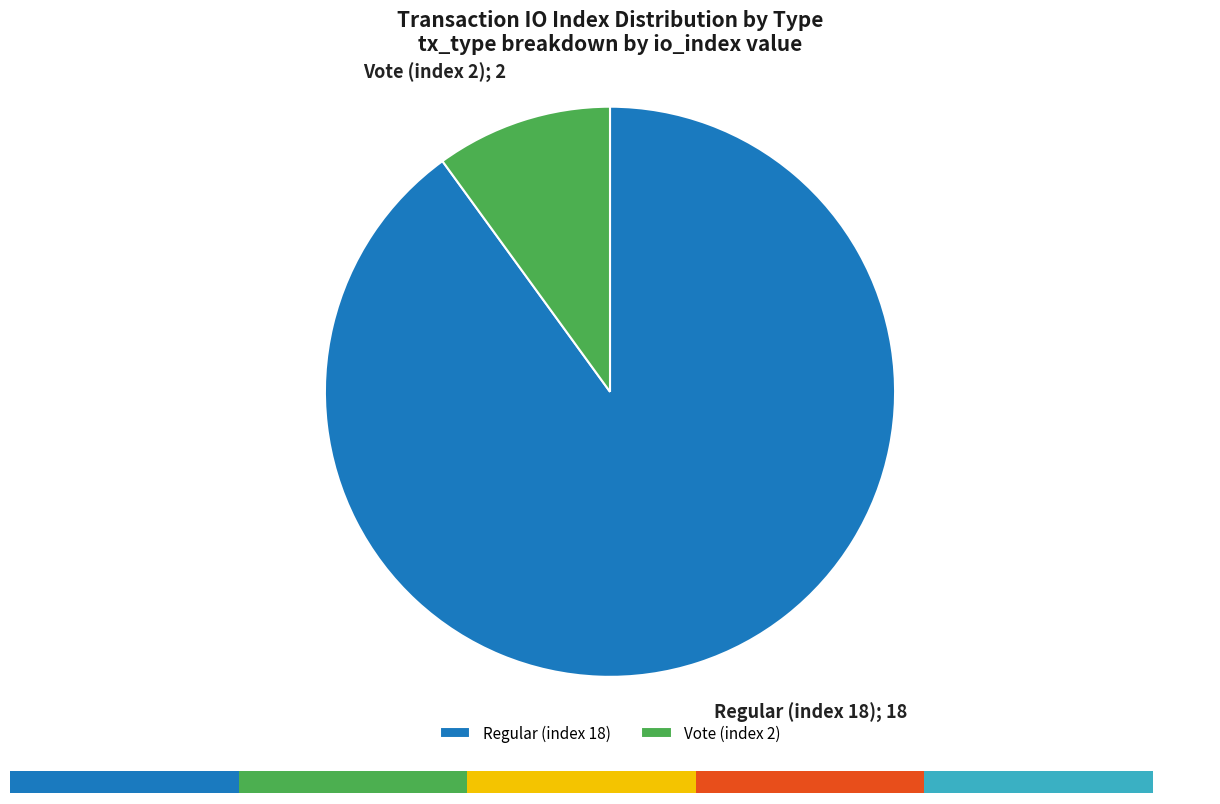

How much of the chart is everything except Vote (index 2)?

90.0%